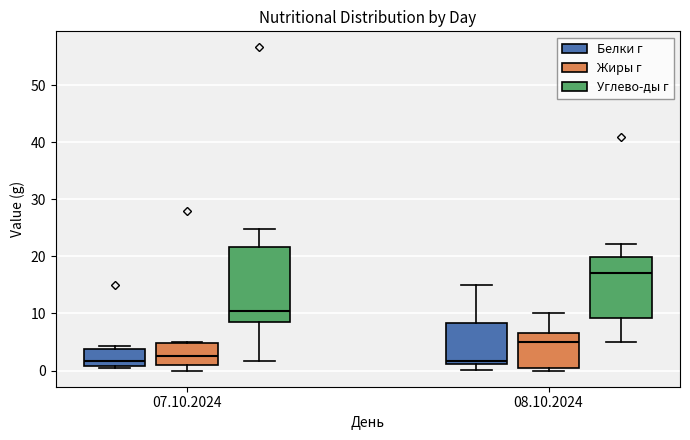

Reading left to right, transcribe this box plot: for each box, give where its median line is, the range the box spans, and where its two whiskers end, as read against the y-axis. The values are not printed on the chart, so give them approximately, as read against the axis.

07.10.2024 (Белки г): median 2, box 1 to 4, whiskers 0 to 4 (just above the box's upper edge)
07.10.2024 (Жиры г): median 3, box 1 to 5, whiskers 0 to 5
07.10.2024 (Углево-ды г): median 10, box 9 to 22, whiskers 2 to 25
08.10.2024 (Белки г): median 2, box 1 to 8, whiskers 0 to 15
08.10.2024 (Жиры г): median 5, box 1 to 7, whiskers 0 to 10
08.10.2024 (Углево-ды г): median 17, box 9 to 20, whiskers 5 to 22